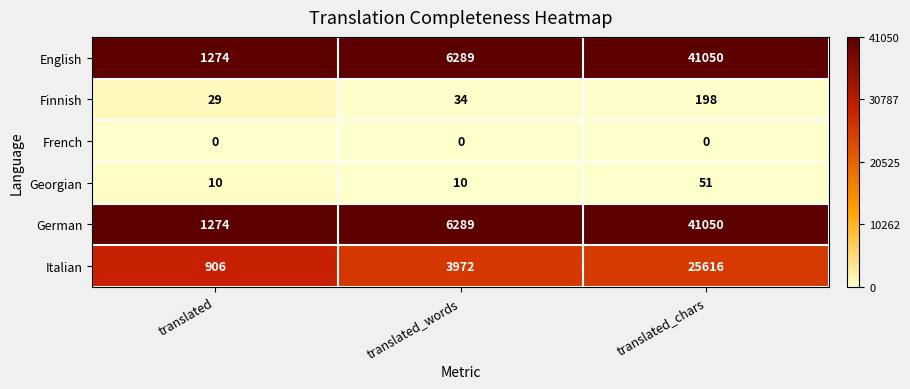

What is the average value of the German series?

16204